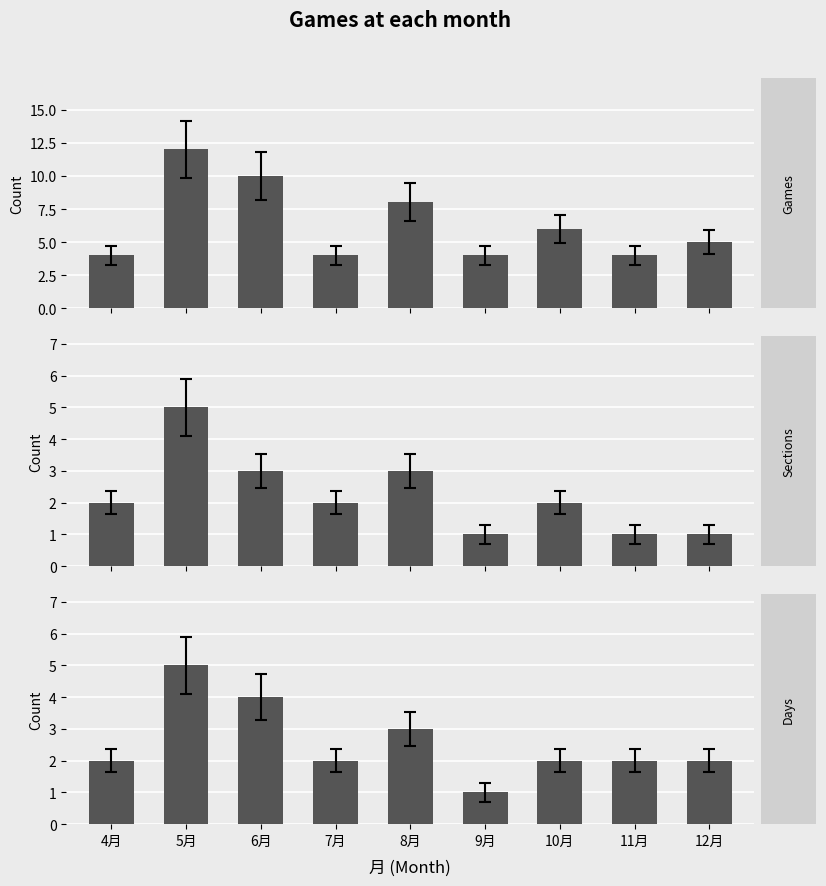

How many bars are there in each group?

3